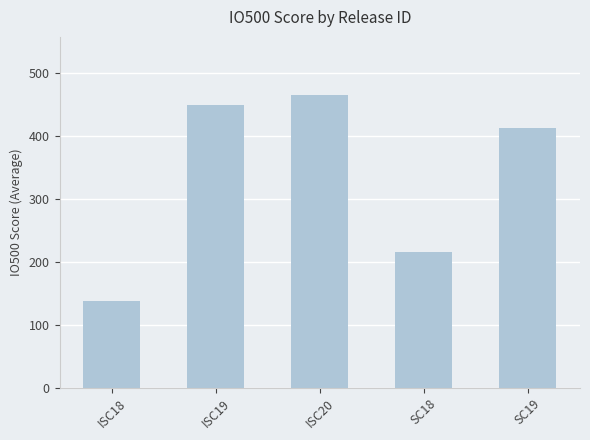

Between ISC19 and ISC20, which is larger?

ISC20